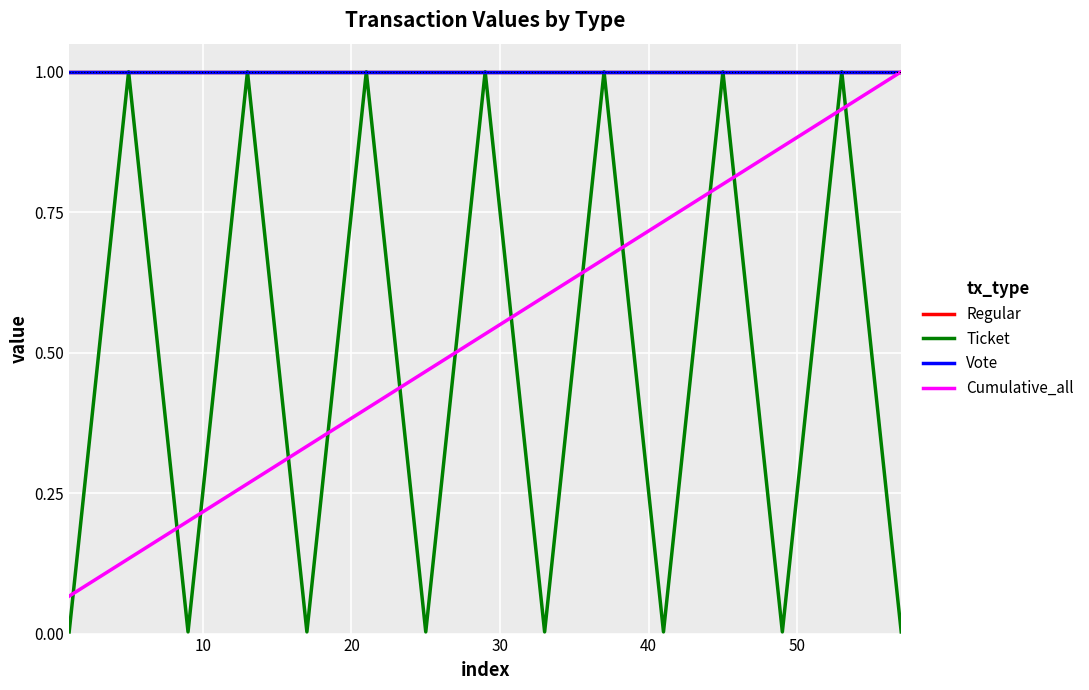

What is the value of the Regular point at the 2nd from the left?

1.0